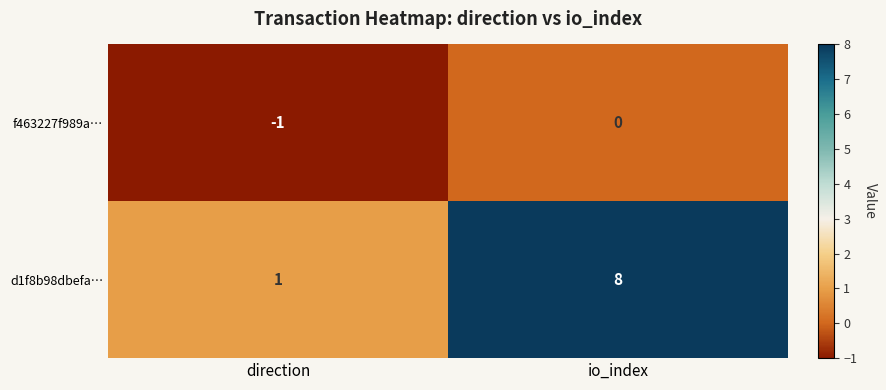

Which series has the largest range (max minus min)?

d1f8b98dbefa…